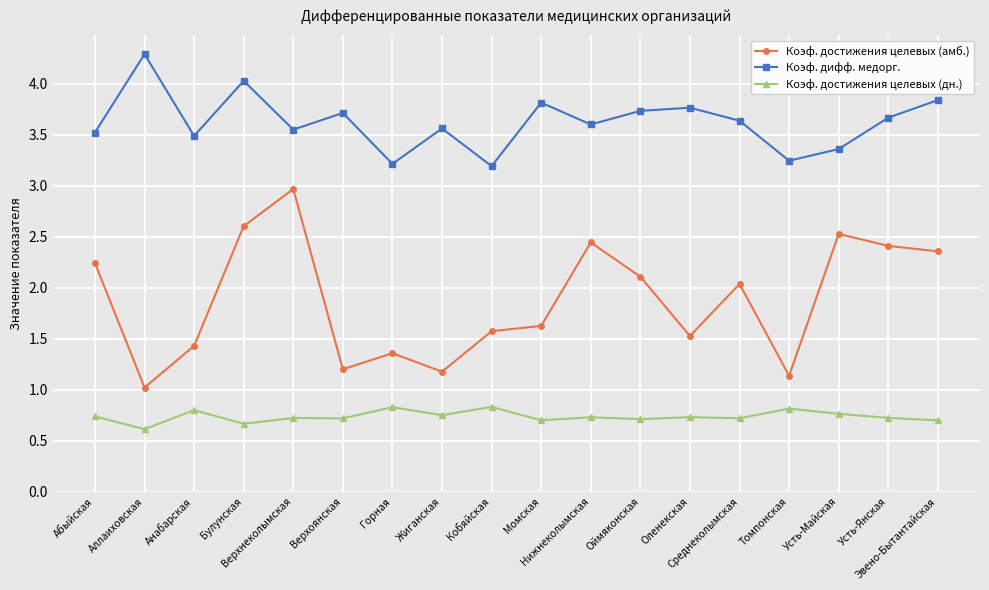

The value of Коэф. достижения целевых (амб.) at Оленекская is 1.5. True or false?

True